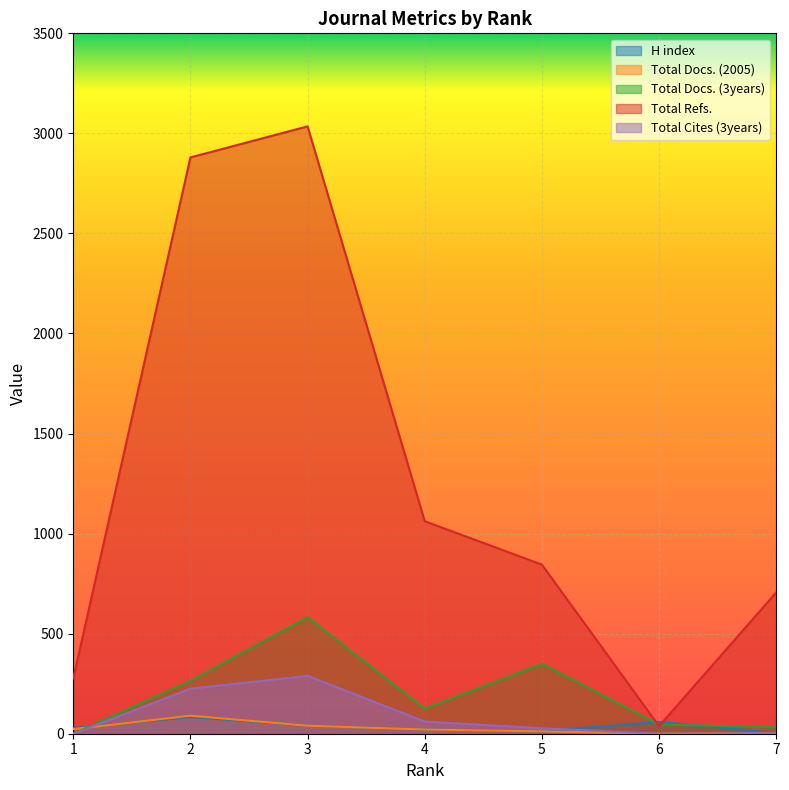

What is the value of the H index point at the 4th from the left?

21